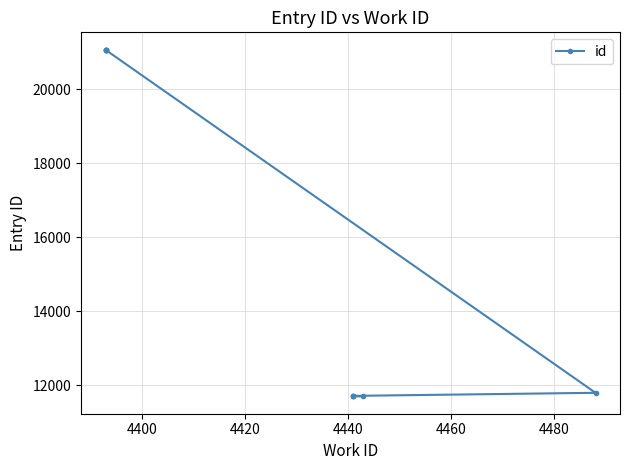

Is it true that the value at 4420 is 5362?

False